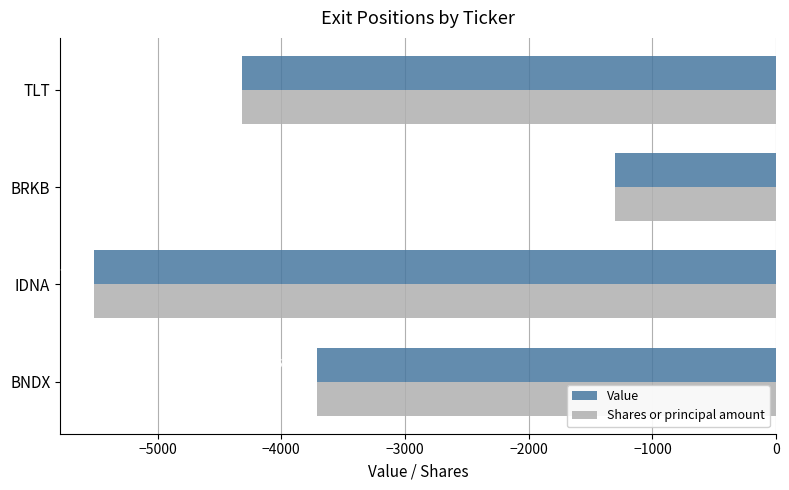

What are all the series names shown in the legend?

Value, Shares or principal amount